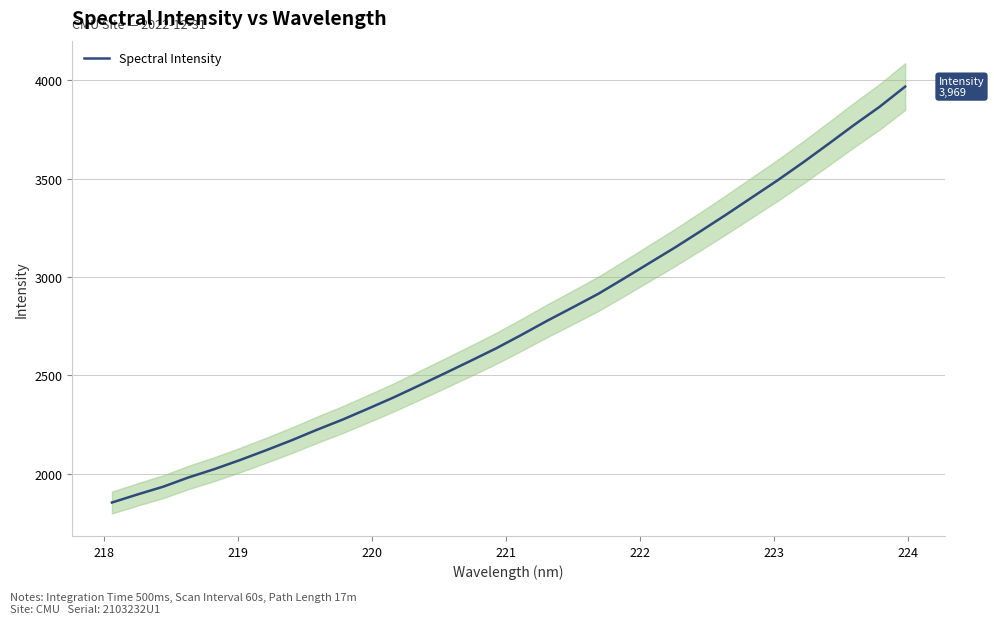

What is the maximum value shown in the chart?

3968.8